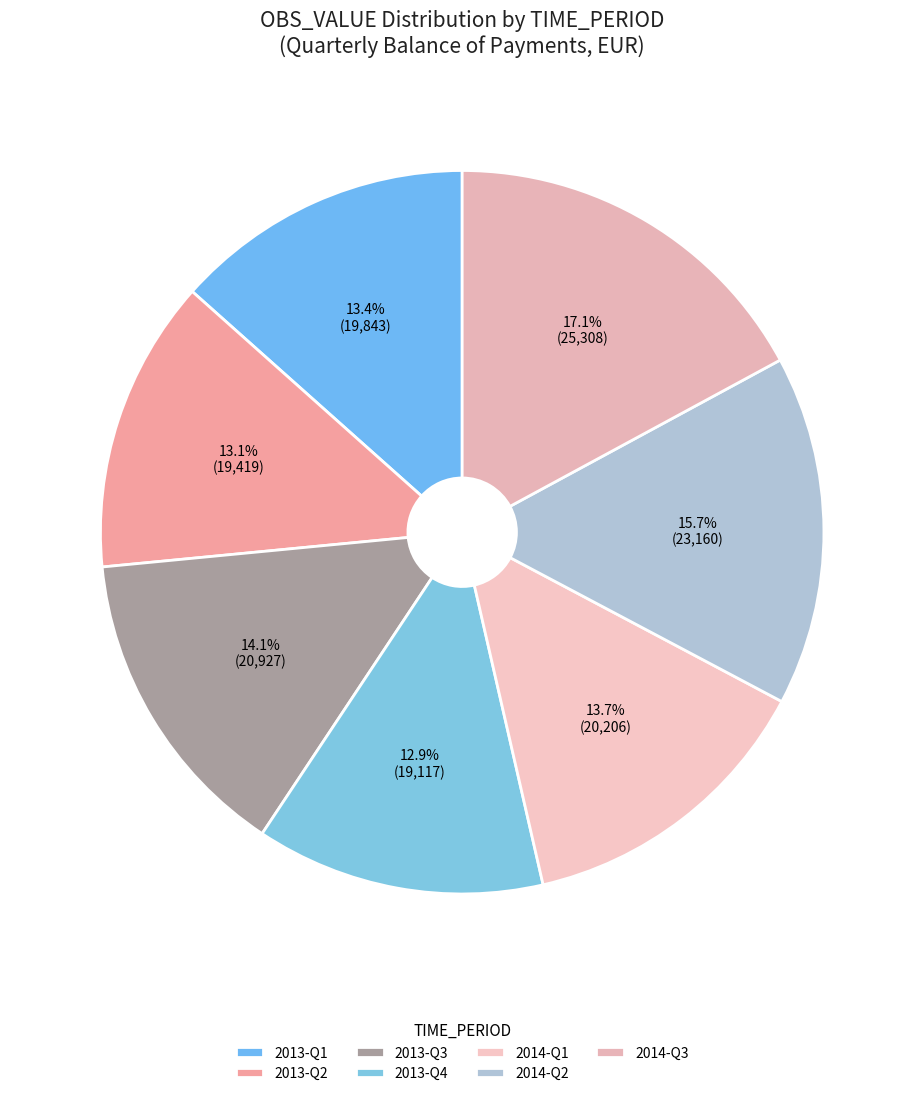

Is there a majority slice in this chart?

No